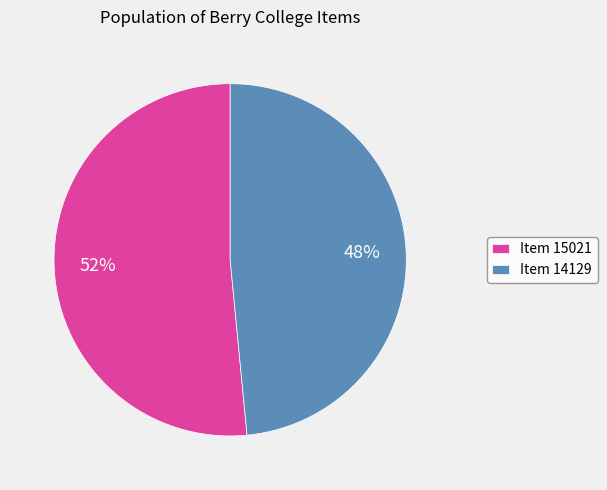

What is the smallest slice in the pie chart?

Item 14129